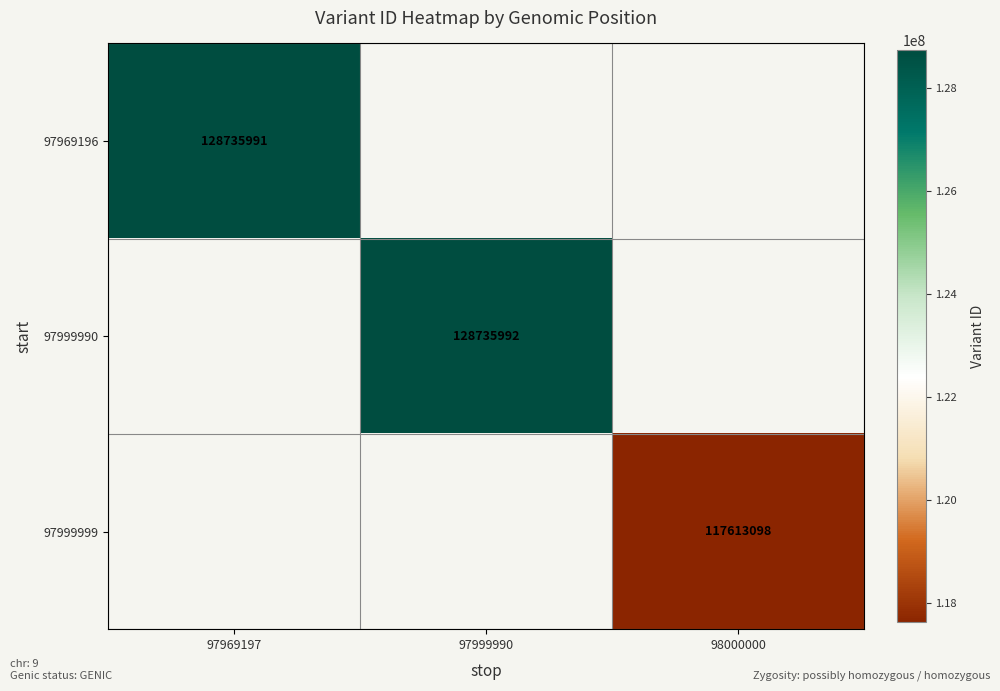

The 97999999 series shows 117613098 at 98000000. True or false?

True